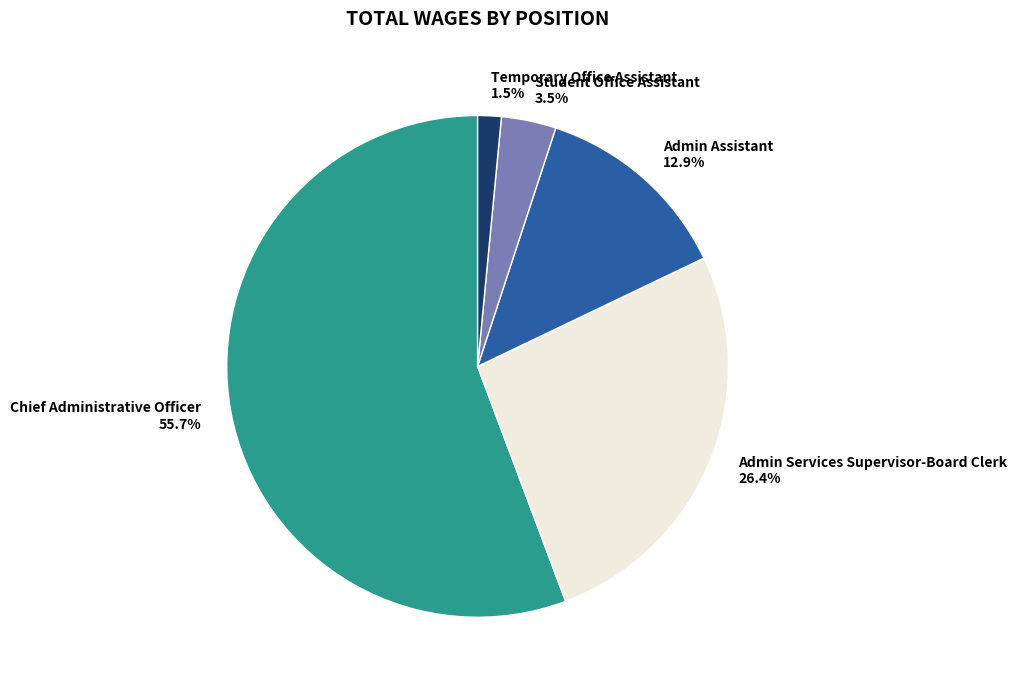

To the nearest percent, what is the average slice percentage?

20%